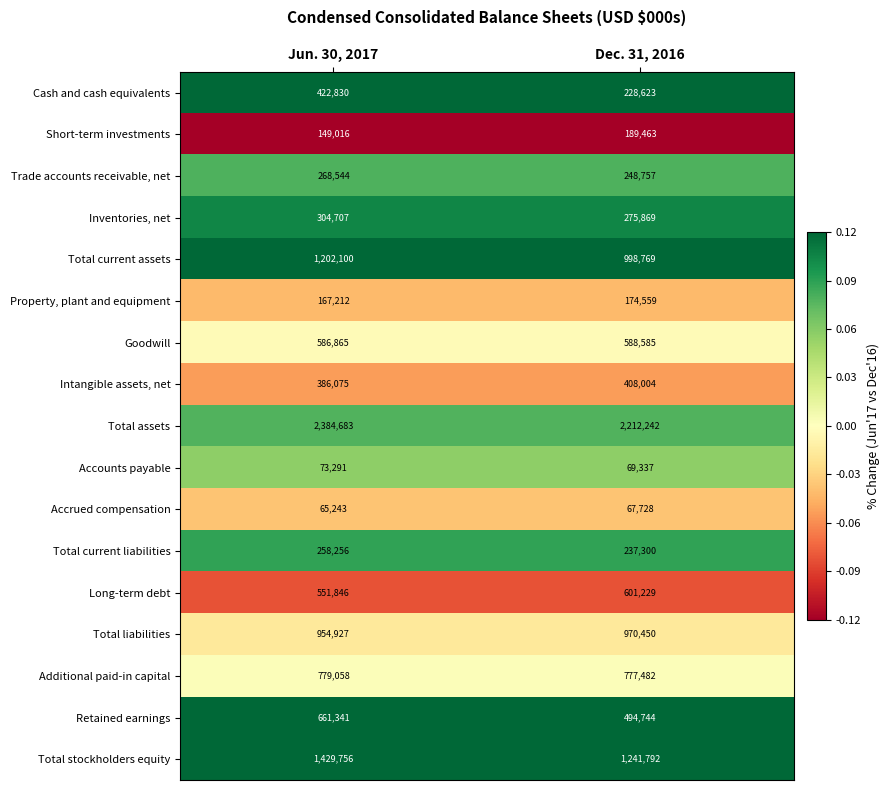

Is the value of Total current liabilities at Dec. 31, 2016 greater than the value of Total current assets at Jun. 30, 2017?

No